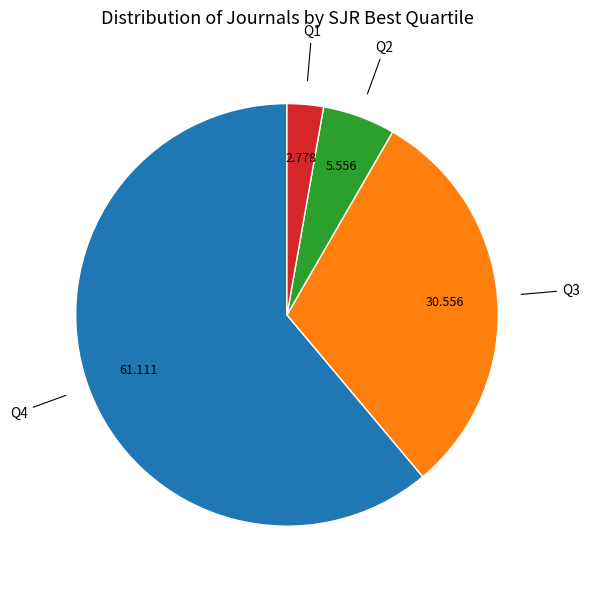

Is there any slice that represents more than half of the pie?

Yes